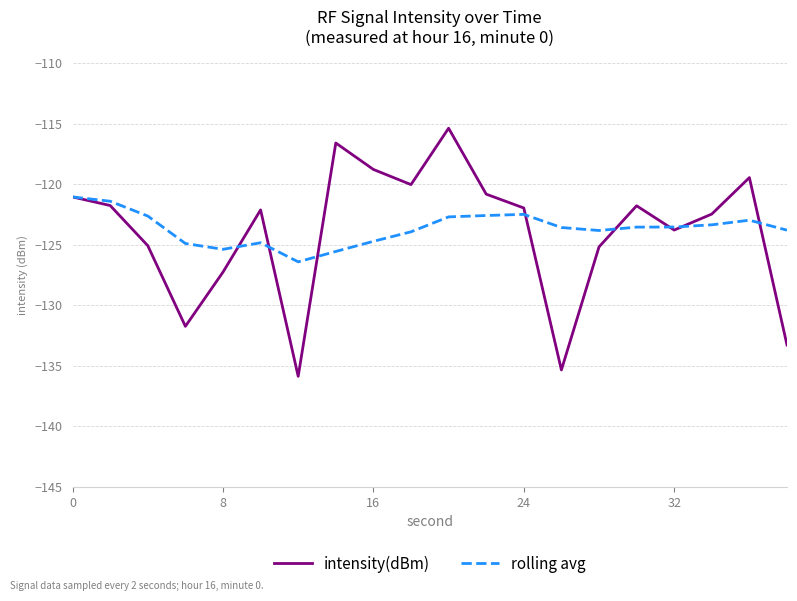

What is the lowest value of the rolling avg series?

-126.4